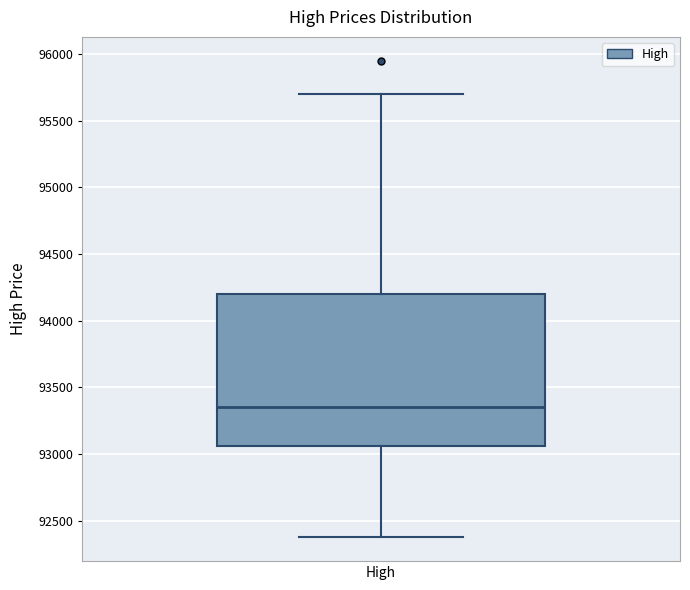

Transcribe this box plot: give where the median line is, the range the box spans, and where the two whiskers end, as read against the y-axis. The values are not printed on the chart, so give them approximately, as read against the axis.

median 93350, box 93050 to 94200, whiskers 92400 to 95700